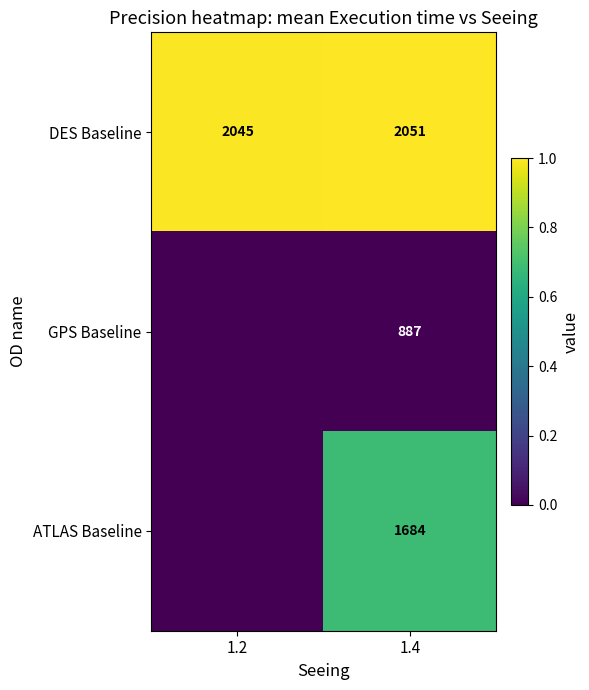

Is the value of GPS Baseline at 1.4 greater than the value of DES Baseline at 1.2?

No